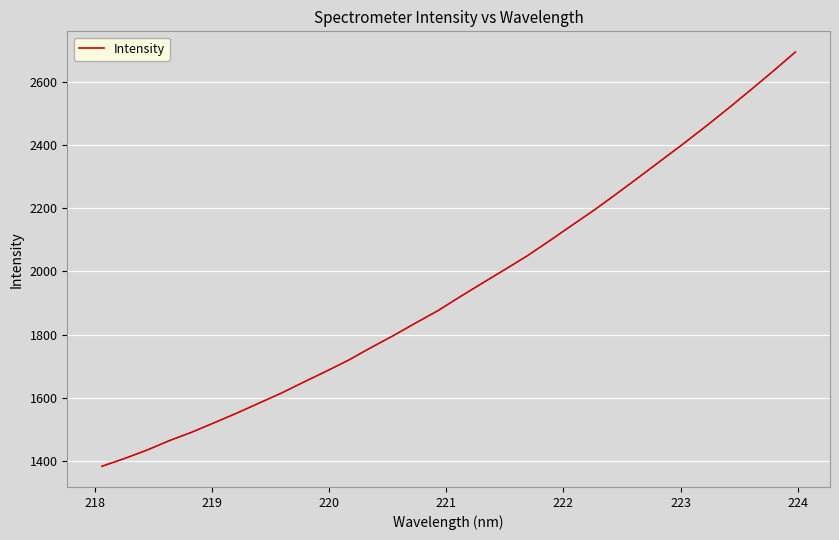

How many distinct data groups are displayed?

1